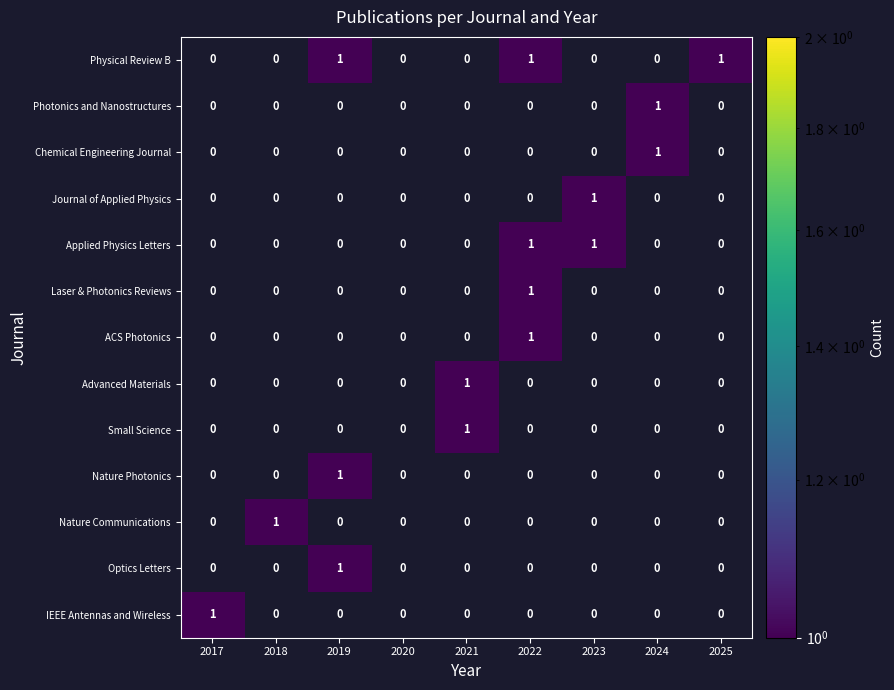

At which label does Nature Communications reach its peak?

2018